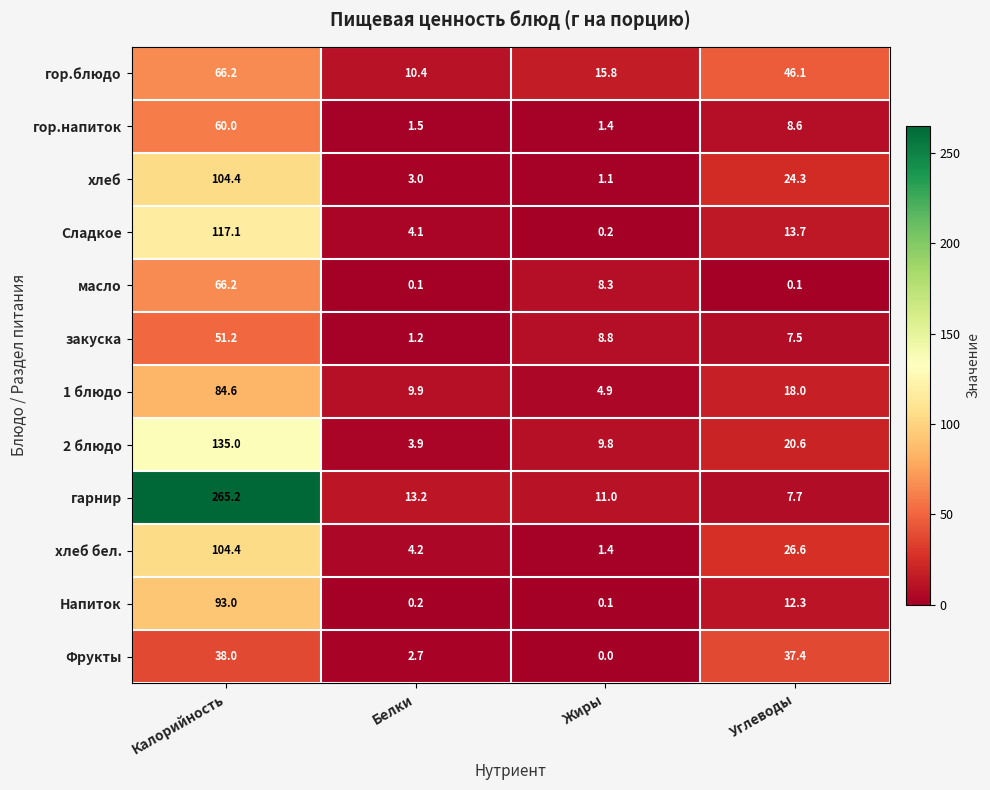

At which label does хлеб first exceed 24?

Калорийность